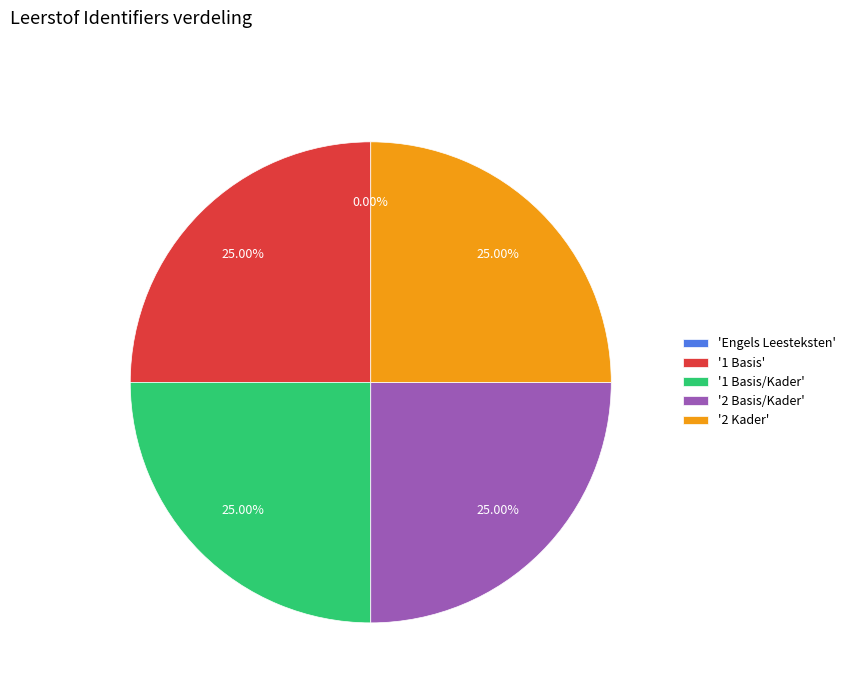

Does '2 Basis/Kader' account for over 50% of the chart?

No